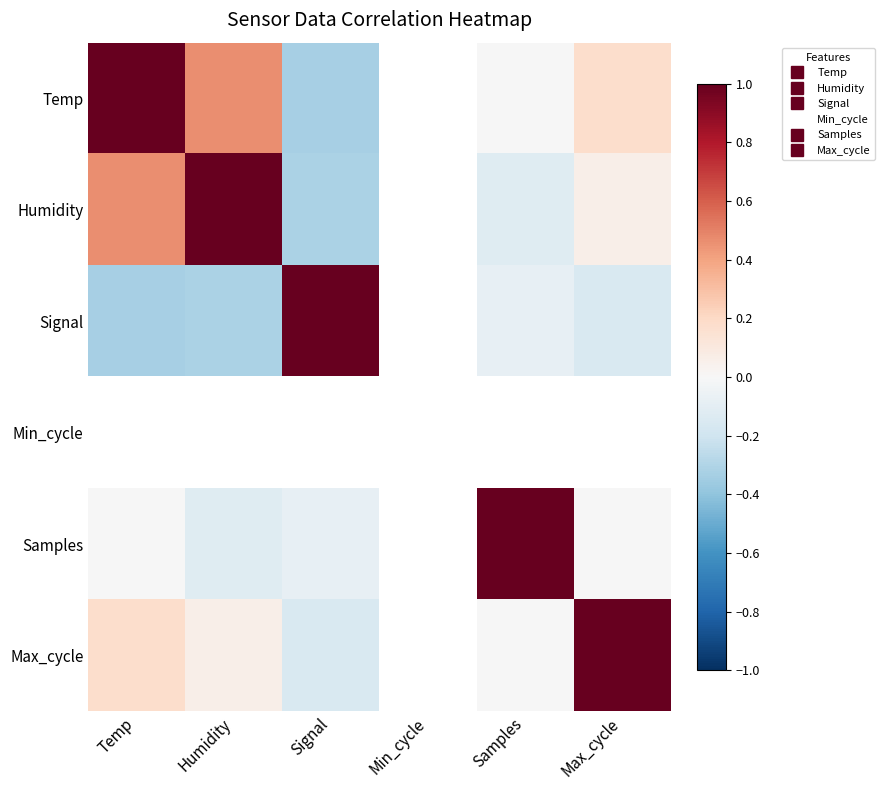

Rank the series by their maximum value, from lowest to highest.

Humidity, Temp, Signal, Min_cycle, Samples, Max_cycle